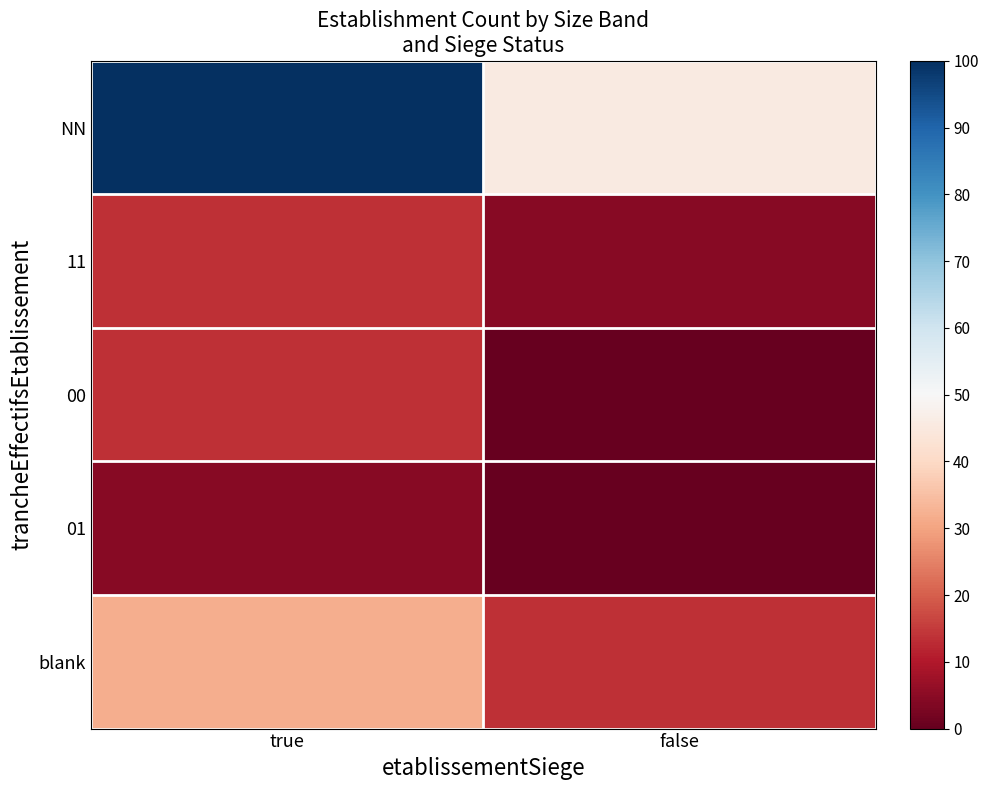

What is the total value across all series at true?

163.6